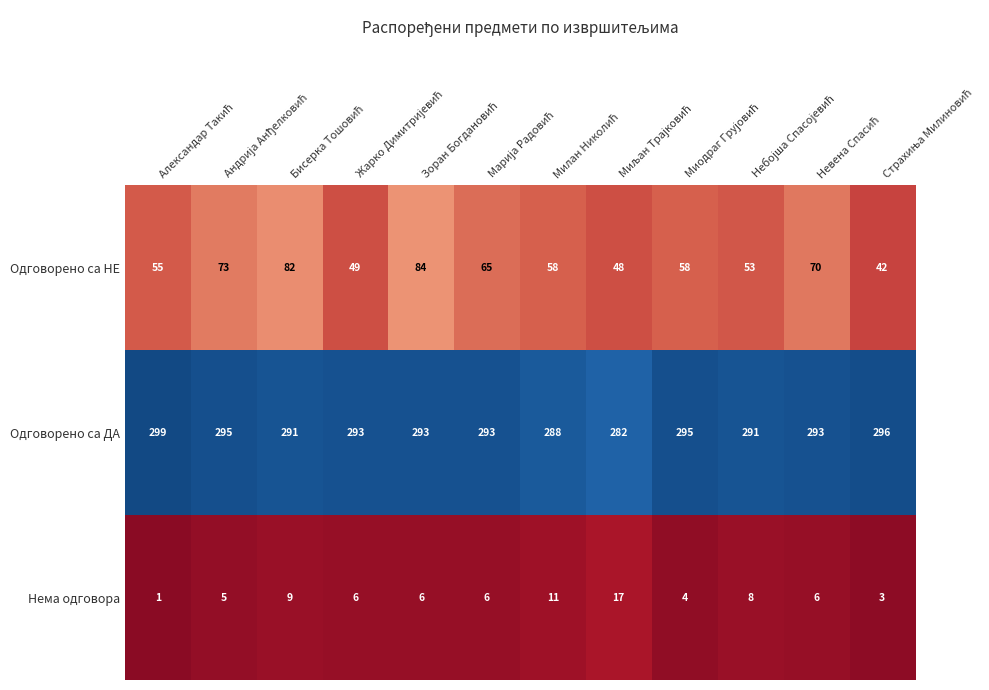

List the series in order of their peak value, highest first.

Одговорено са ДА, Одговорено са НЕ, Нема одговора